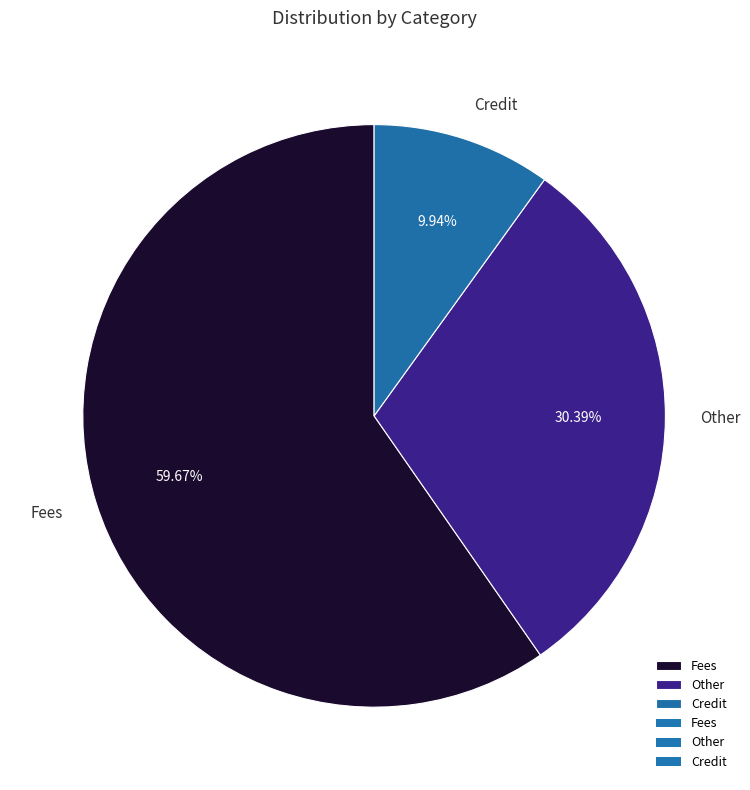

Approximately how many times larger is the value at Credit compared to Other?

0.3